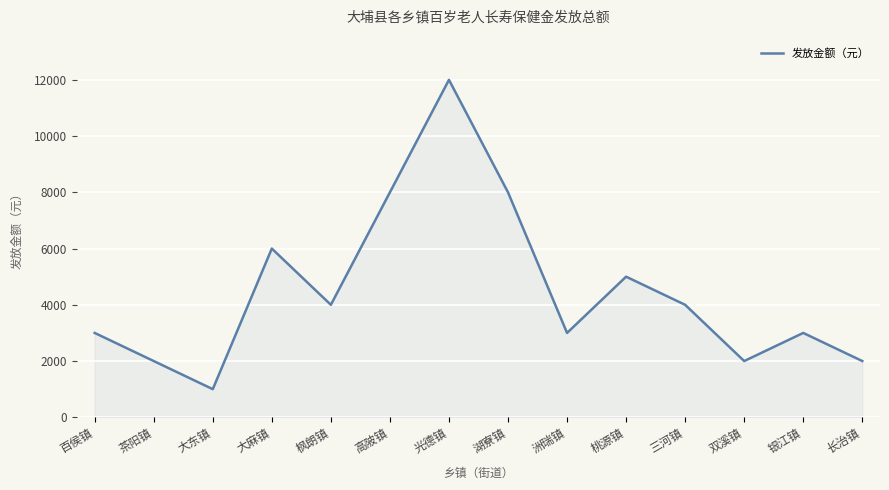

True or false: the data shows 5000 at 桃源镇.

True